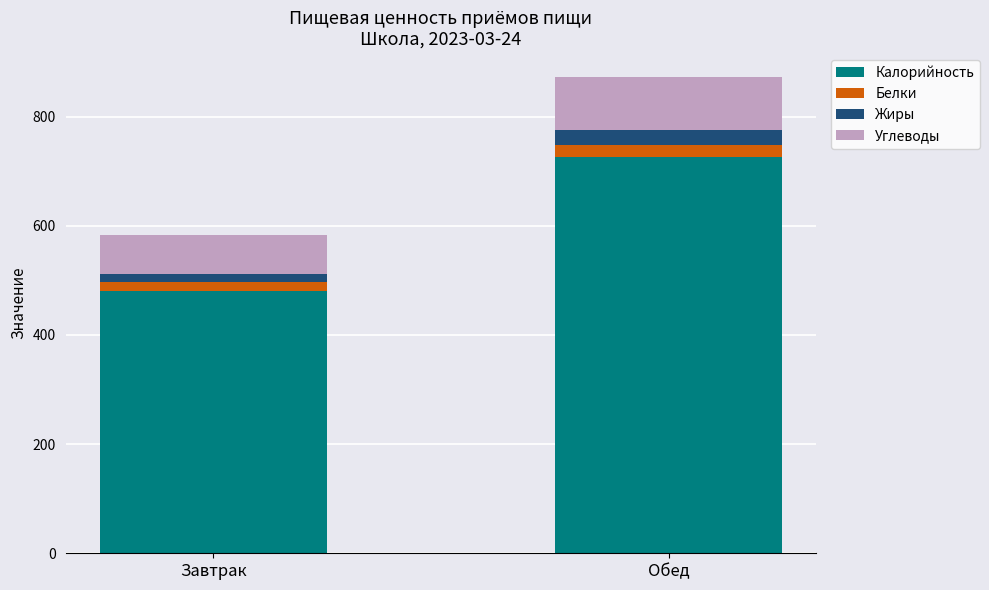

At which label does Калорийность reach its minimum?

Завтрак